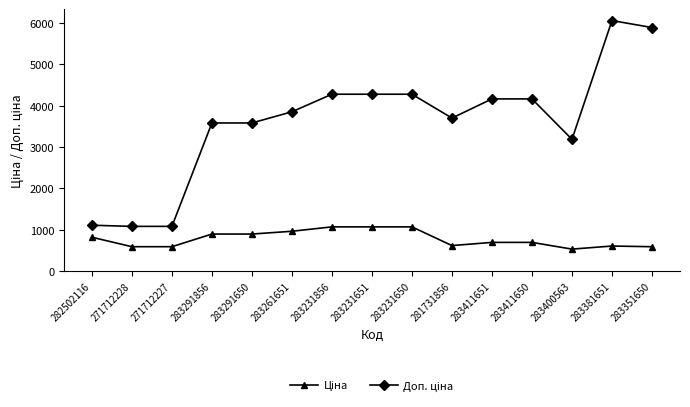

What is the total value across all series at 281731856?

4318.9